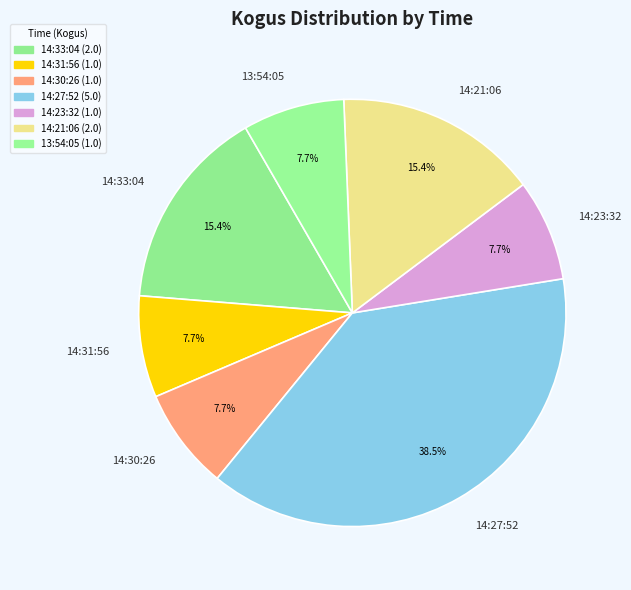

To the nearest percent, what is the average slice percentage?

14%